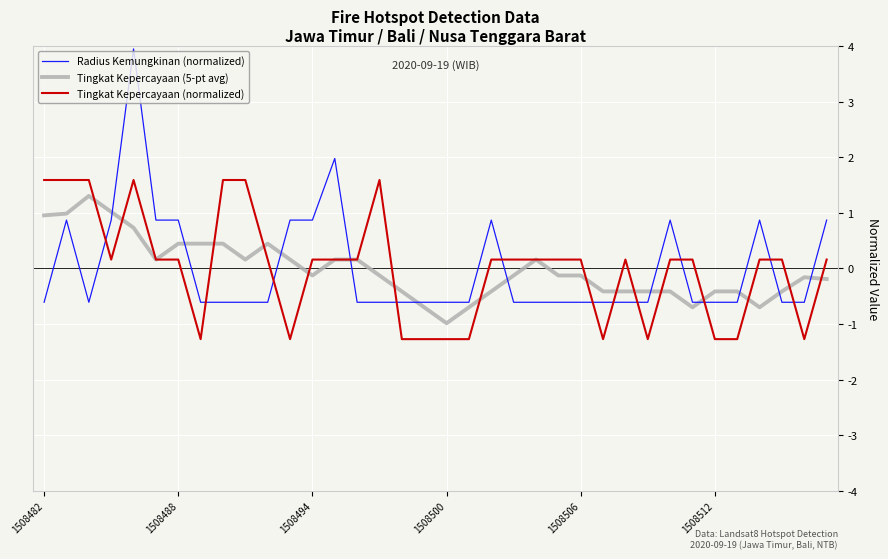

Which series ends up on top after the final intersection of Tingkat Kepercayaan (normalized) and Radius Kemungkinan (normalized)?

Radius Kemungkinan (normalized)